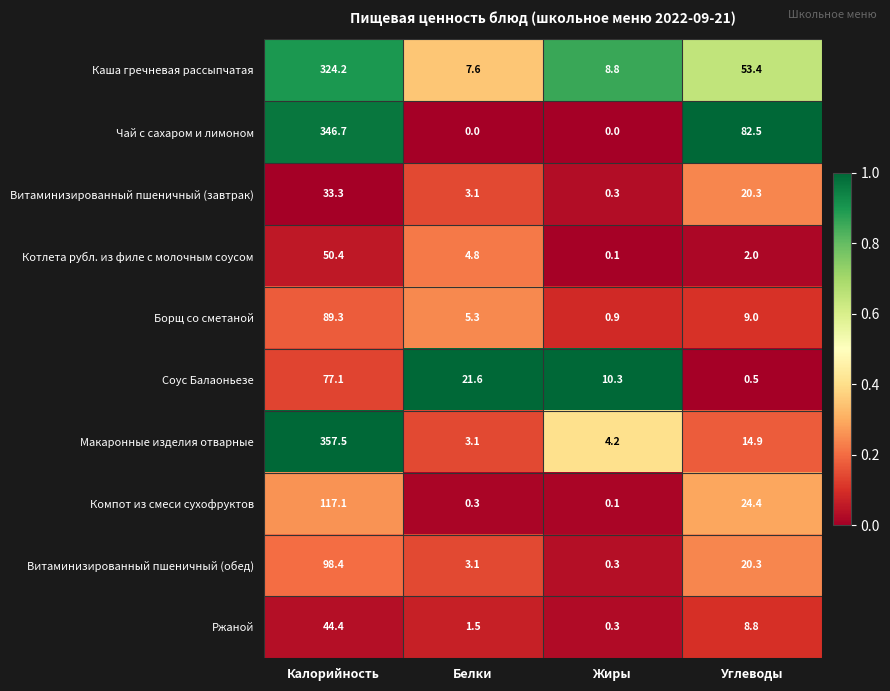

Between Калорийность and Жиры, which series saw the biggest shift?

Макаронные изделия отварные